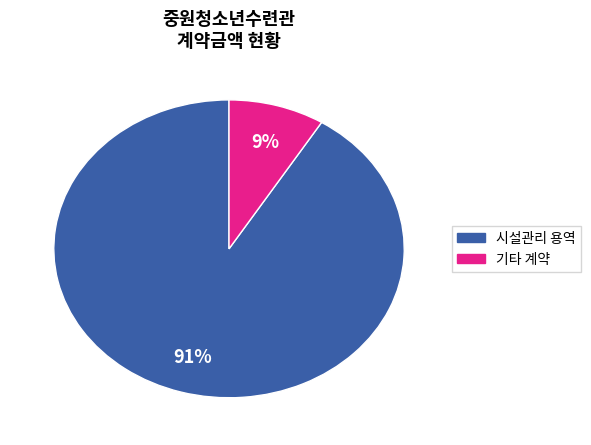

Between 시설관리 용역 and 기타 계약, which is larger?

시설관리 용역